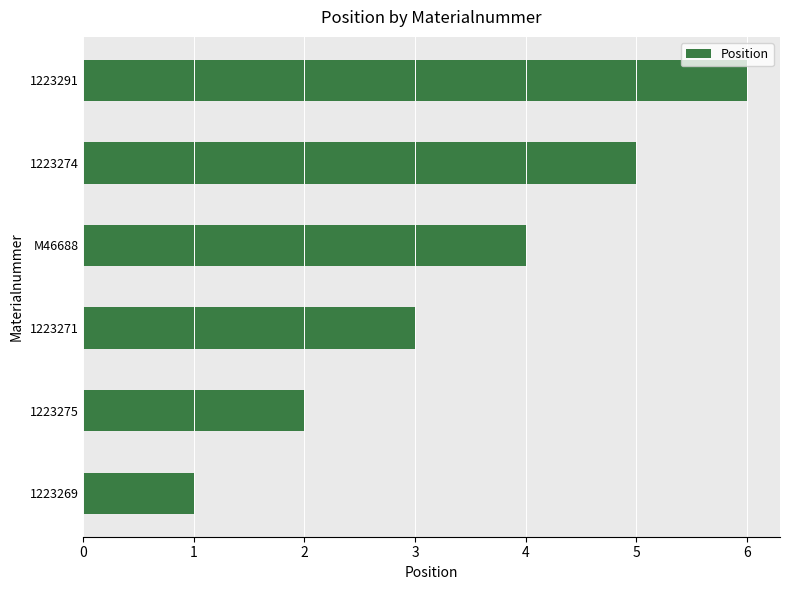

What is the difference between the maximum and minimum values?

5